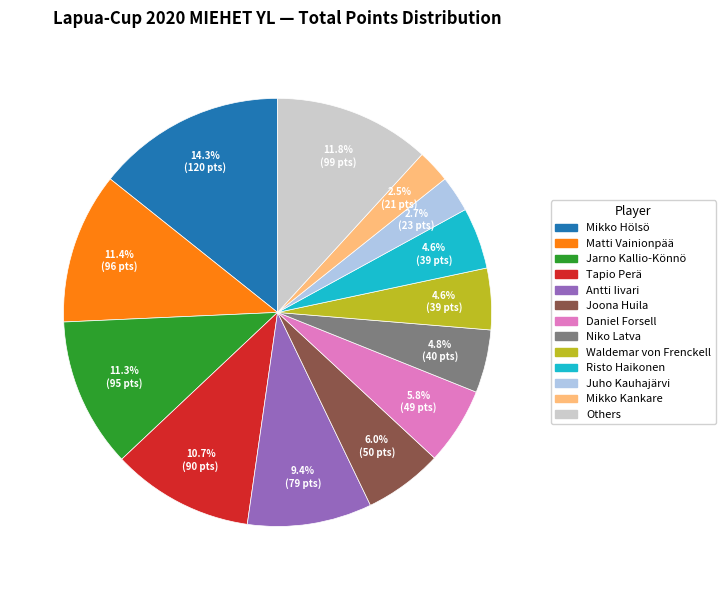

Is there a majority slice in this chart?

No